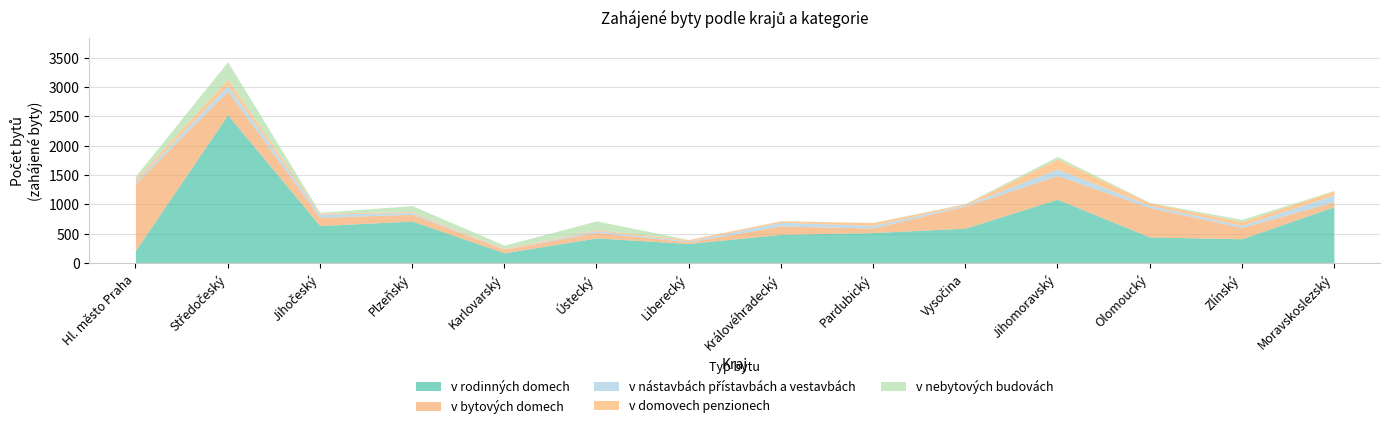

Which series changed the most between Plzeňský and Pardubický?

v rodinných domech